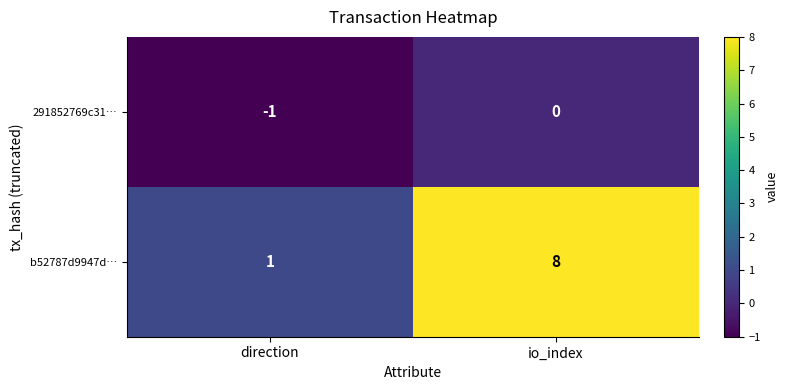

Reading left to right, transcribe all the data shown in this chart.

291852769c31…: -1	0
b52787d9947d…: 1	8